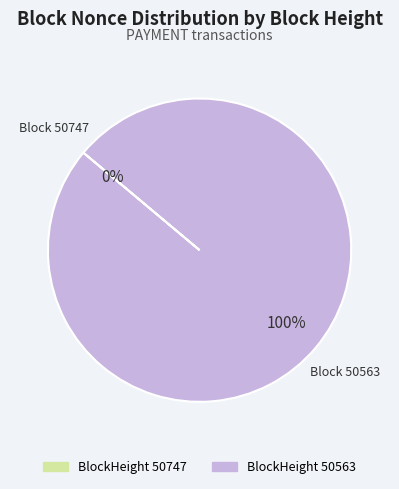

Which category has the biggest portion of the pie?

50563